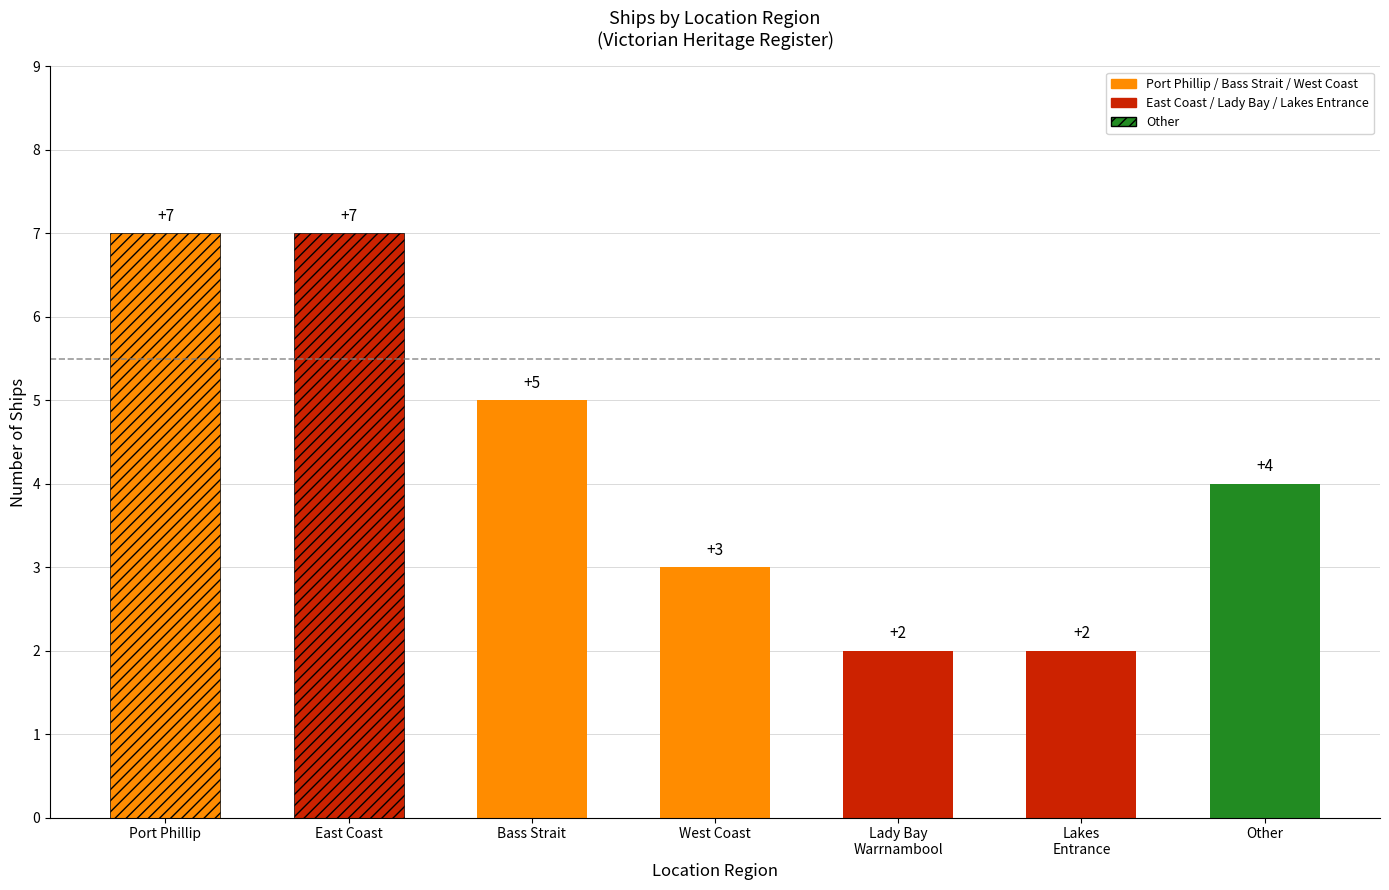

Where does the data first go above 4?

Port Phillip